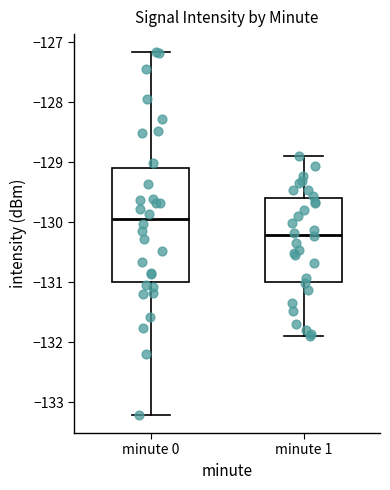

Where does the lower whisker of the box for minute 1 end on the y-axis? The values are not printed on the chart, so give them approximately, as read against the axis.

-131.9